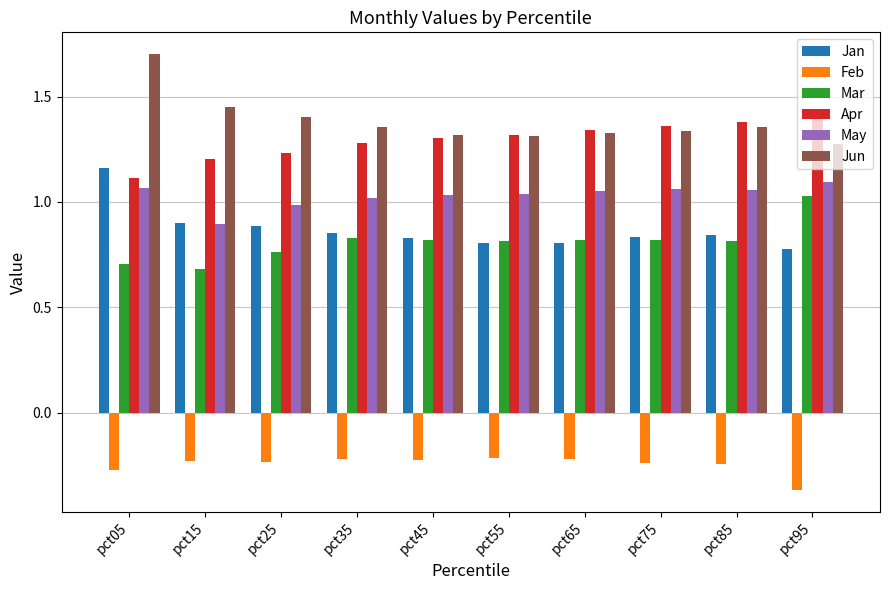

What is the sum of the Apr values at pct25 and pct65?

2.6